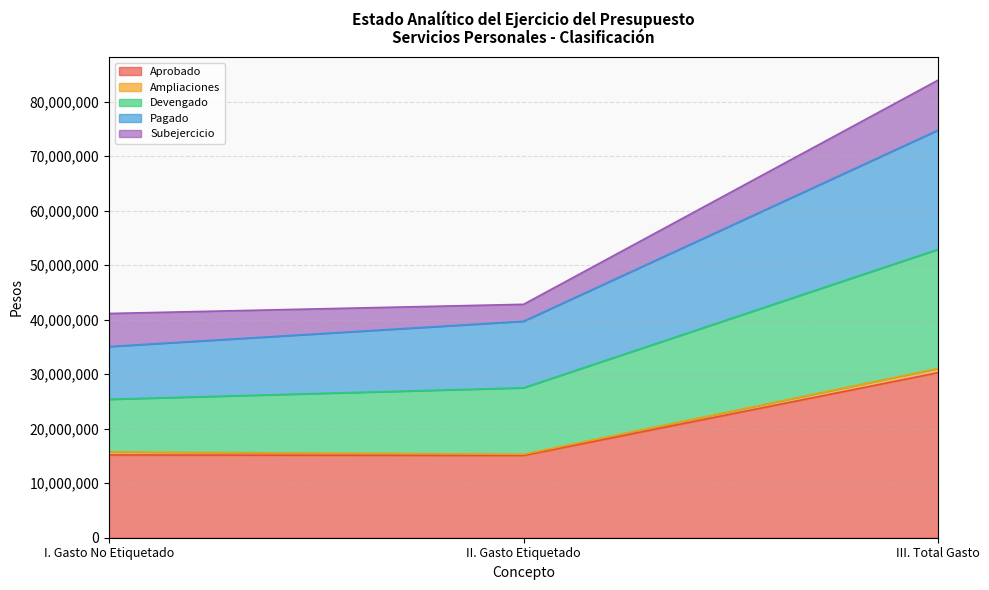

How many lines are shown in the chart?

5